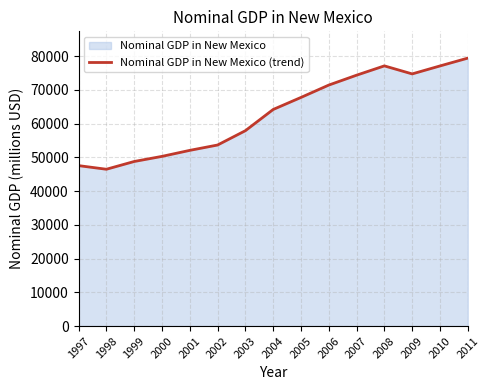

How many lines are shown in the chart?

1